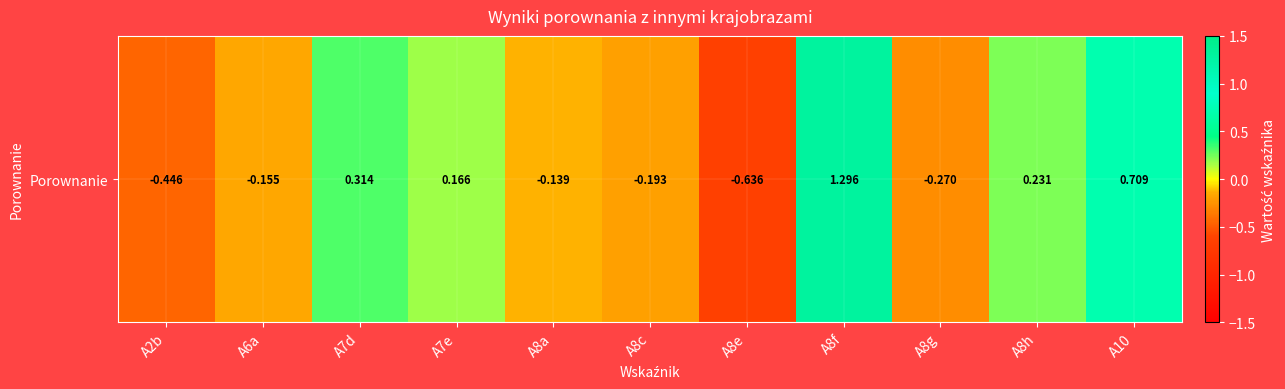

Which category has the lowest value across all series?

A8e